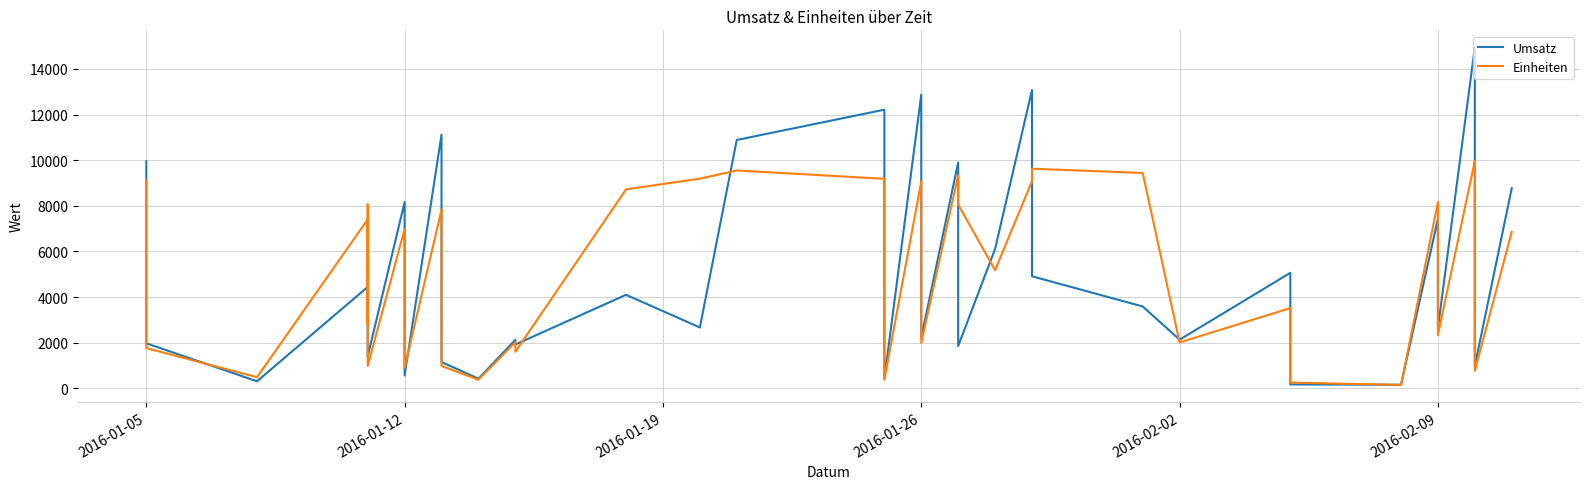

What is the average value of the Einheiten series?

5424.1